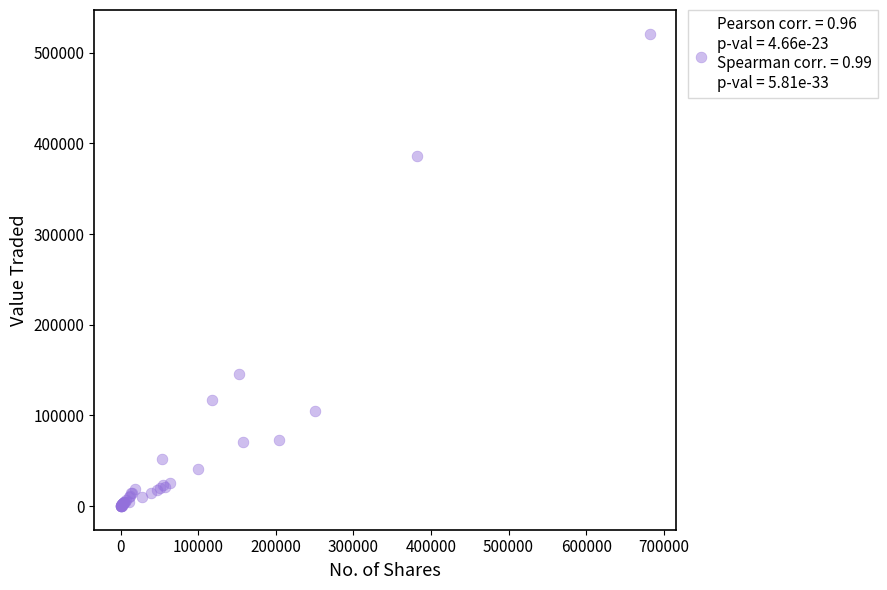

What Y value in the scatter plot is closest to 260496?

146192